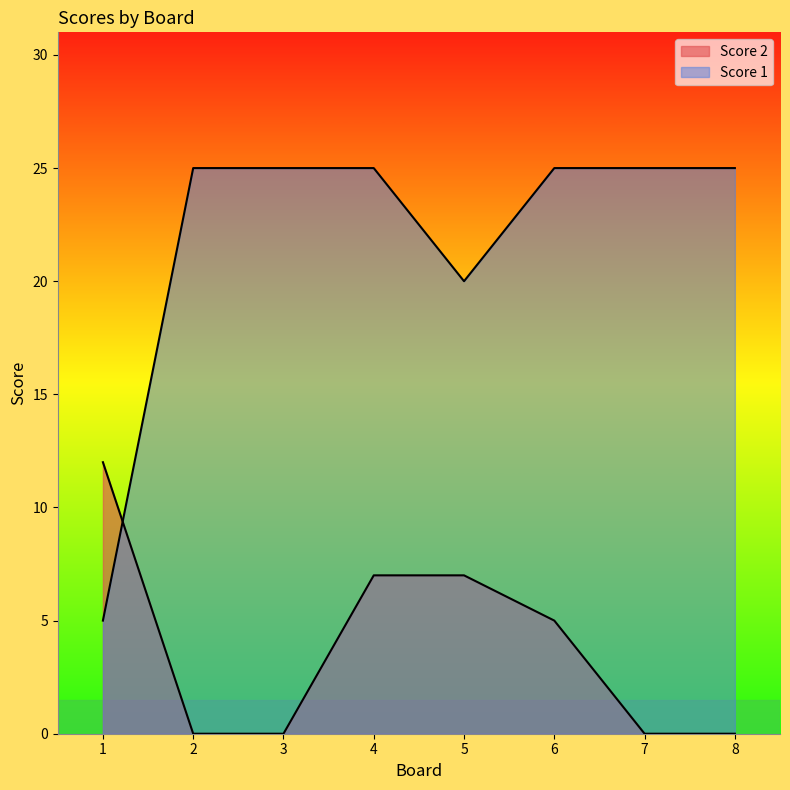

Which series has the largest range (max minus min)?

Score 1